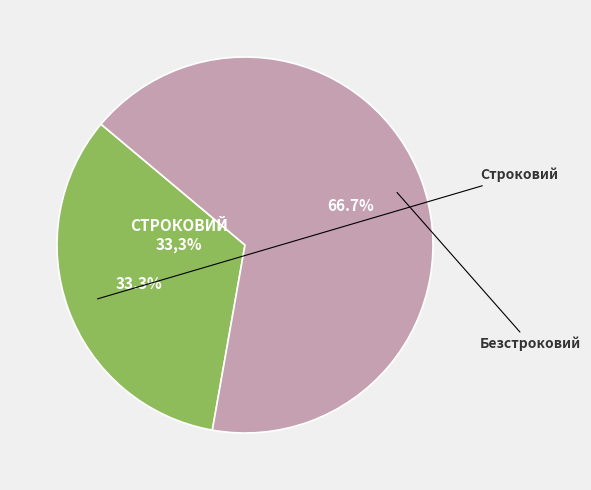

Is it true that Строковий is 24% of the pie?

False